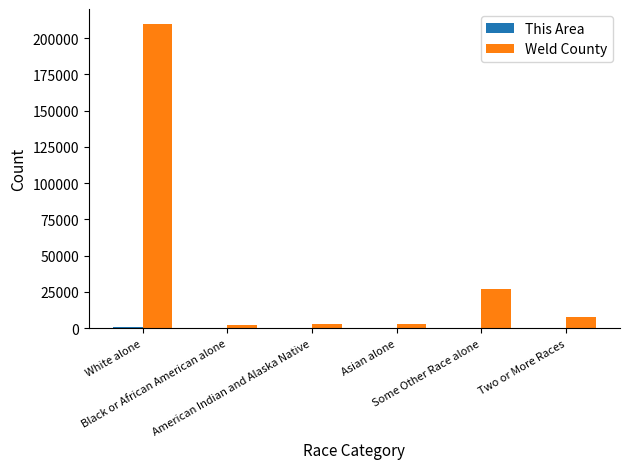

What is the sum of all Weld County values?

252609